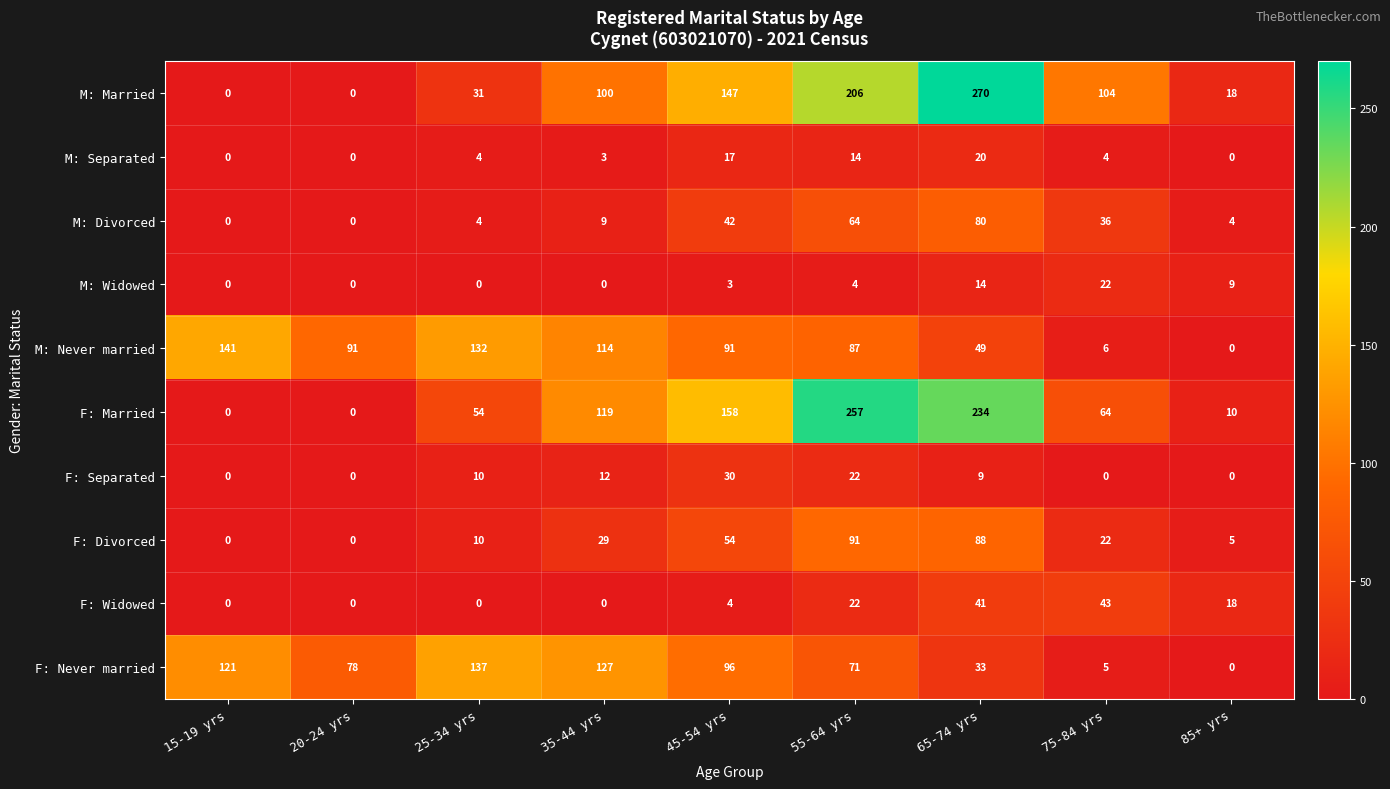

What is the average value of the F: Divorced series?

33